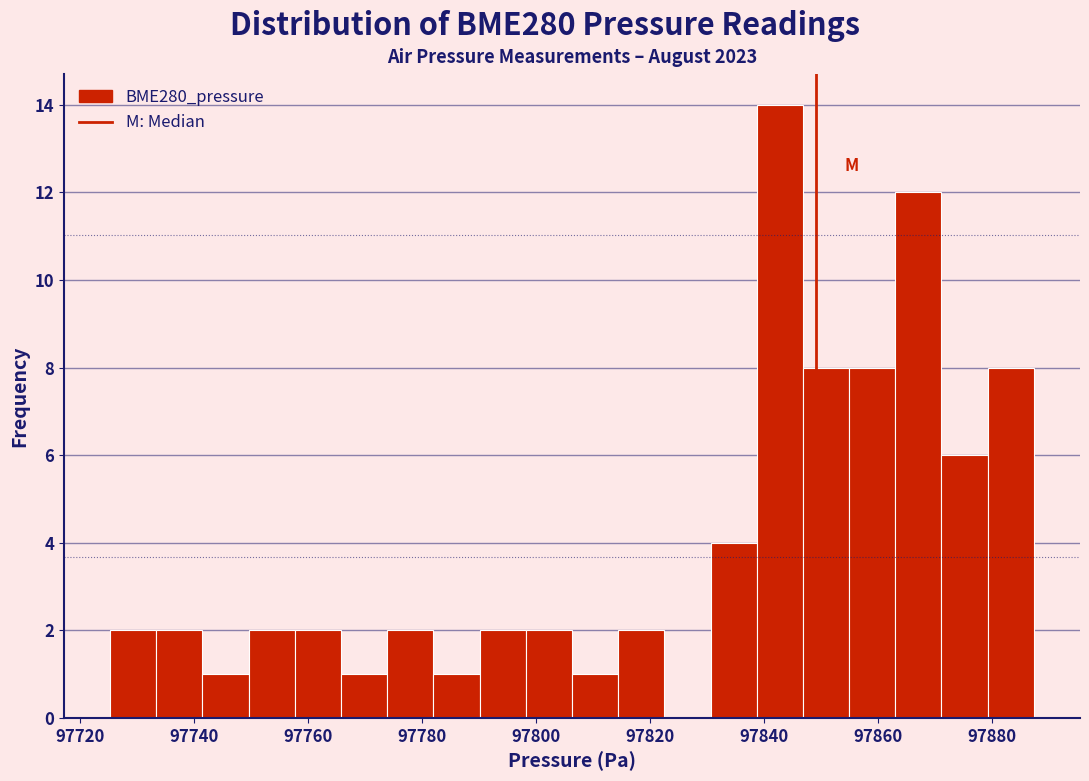

What is the height of the bar covering 97838 to 97846 on the x-axis? Neither the bar edges nor the heights are printed on the chart, so give them approximately, as read against the axes.

14